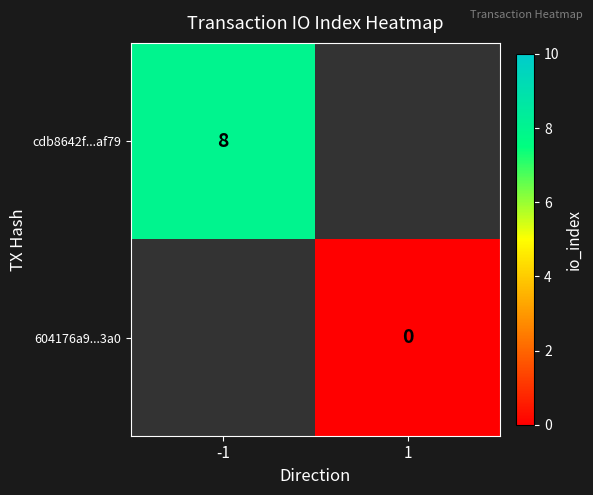

At how many categories does at least one series exceed 6?

1